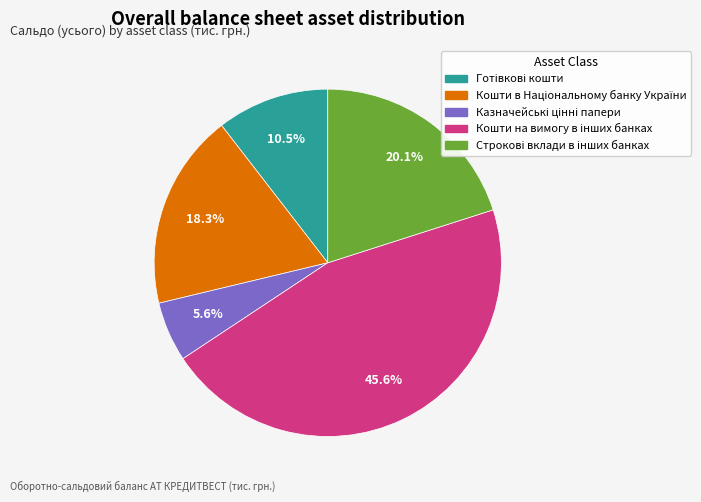

Does any single category account for the majority?

No